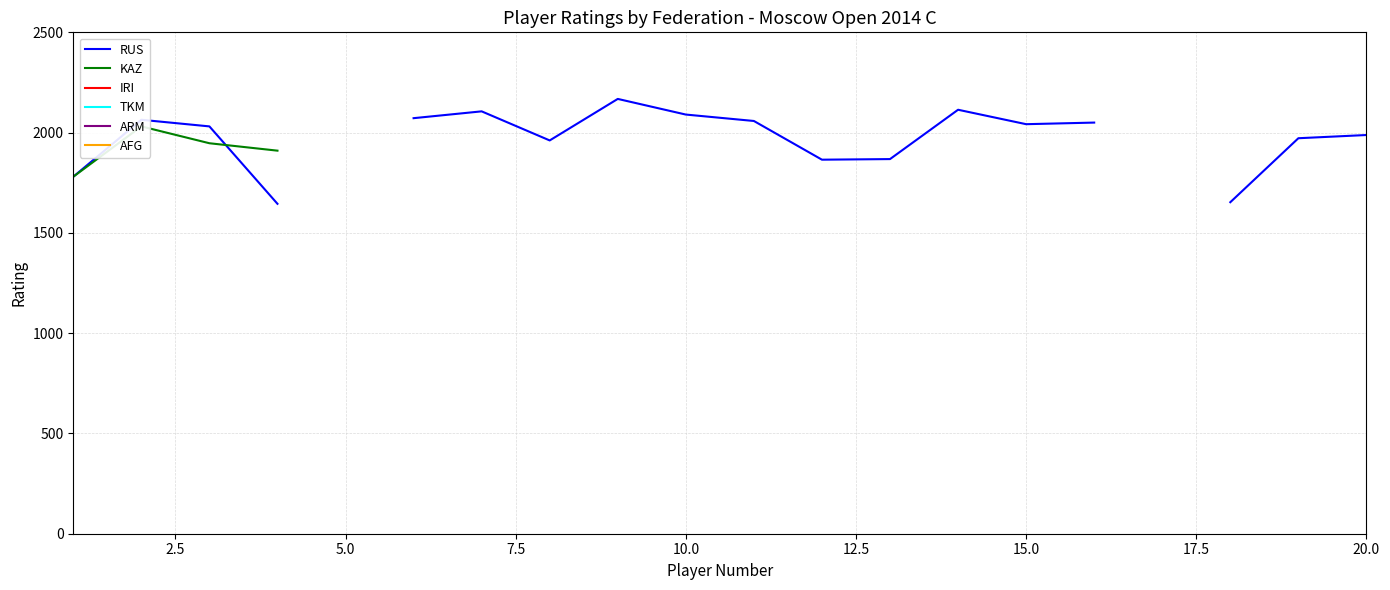

True or false: ARM and IRI cross at least once.

False